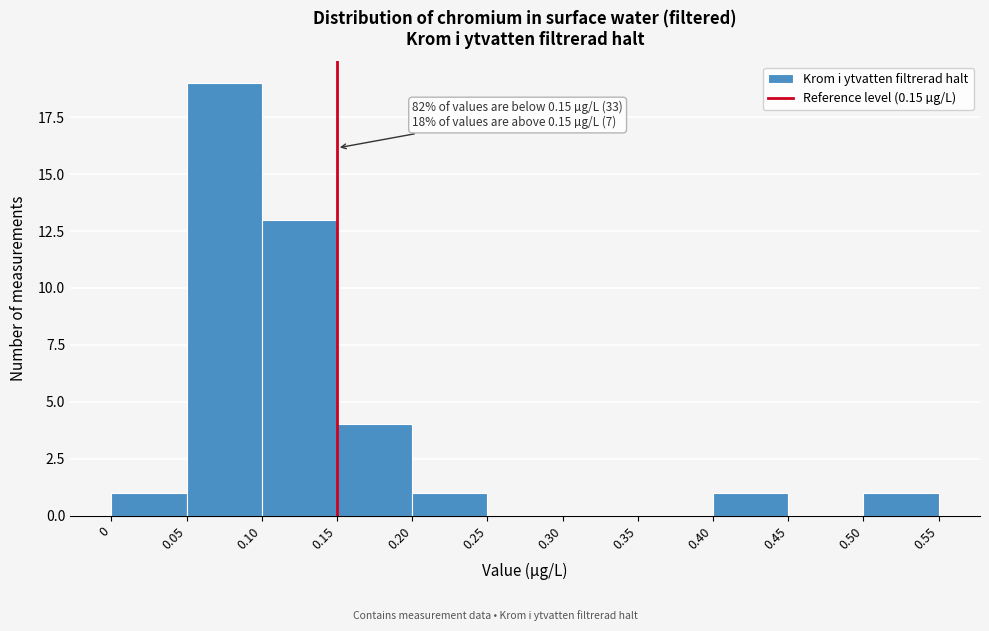

Over which range of the x-axis is the bar tallest?

0.05 to 0.10